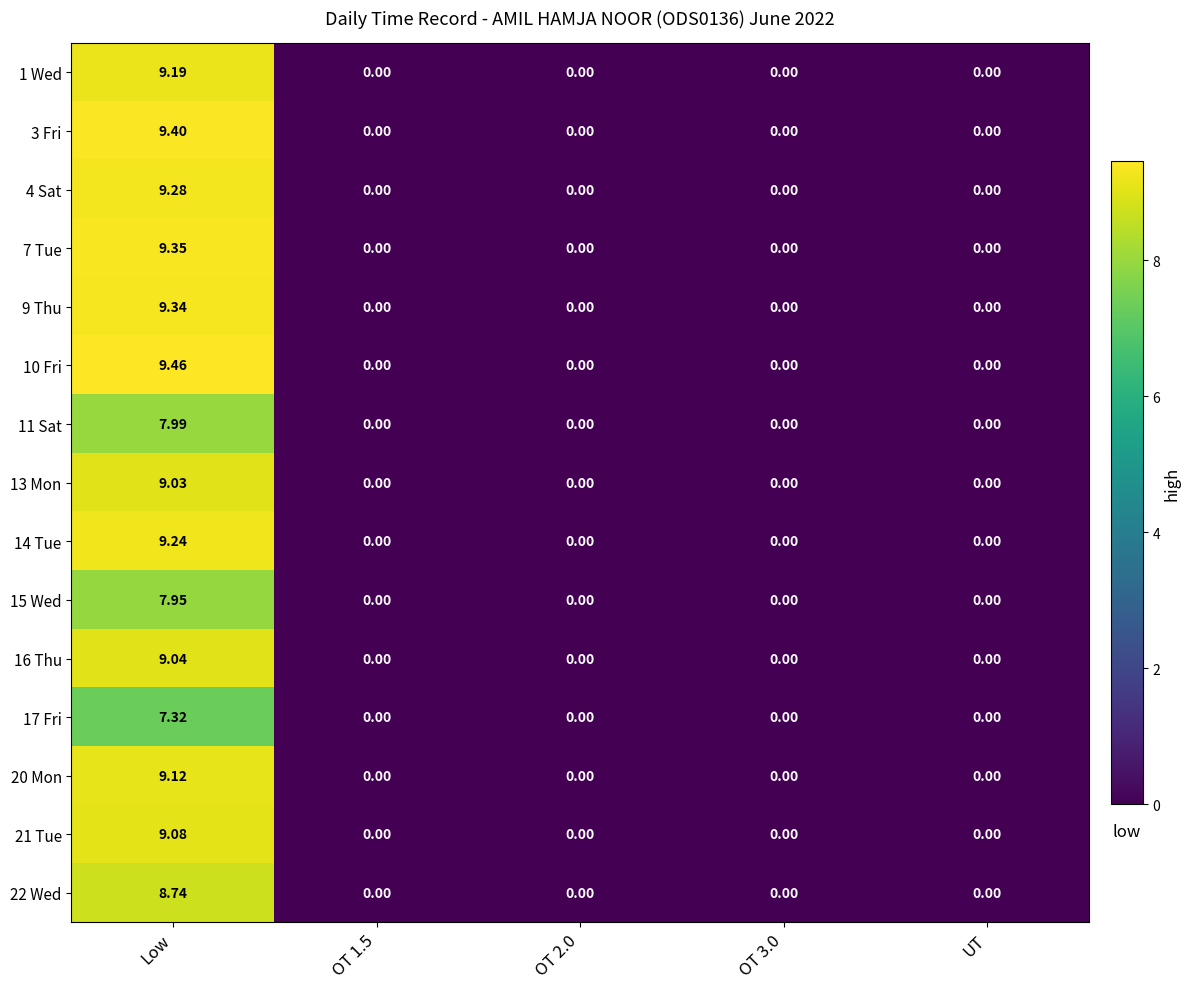

Rank the series by their maximum value, from lowest to highest.

17 Fri, 15 Wed, 11 Sat, 22 Wed, 13 Mon, 16 Thu, 21 Tue, 20 Mon, 1 Wed, 14 Tue, 4 Sat, 9 Thu, 7 Tue, 3 Fri, 10 Fri